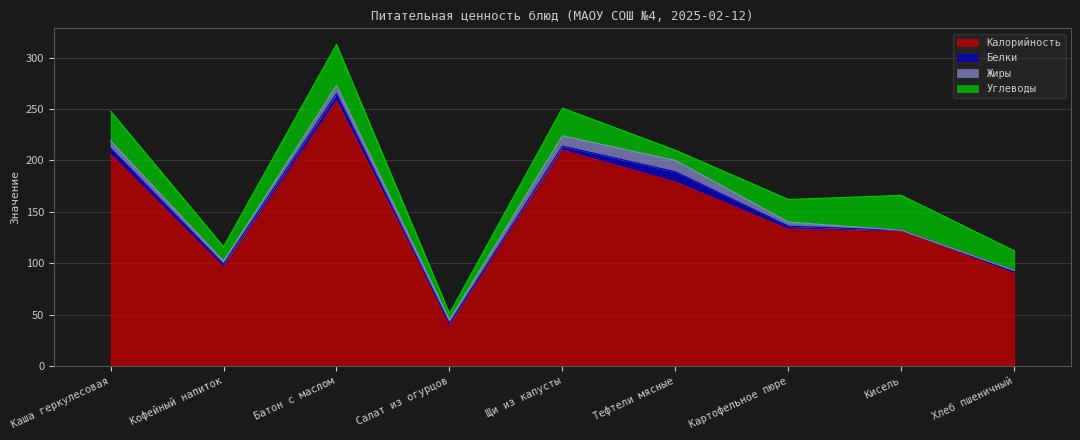

At how many categories does at least one series exceed 150?

4